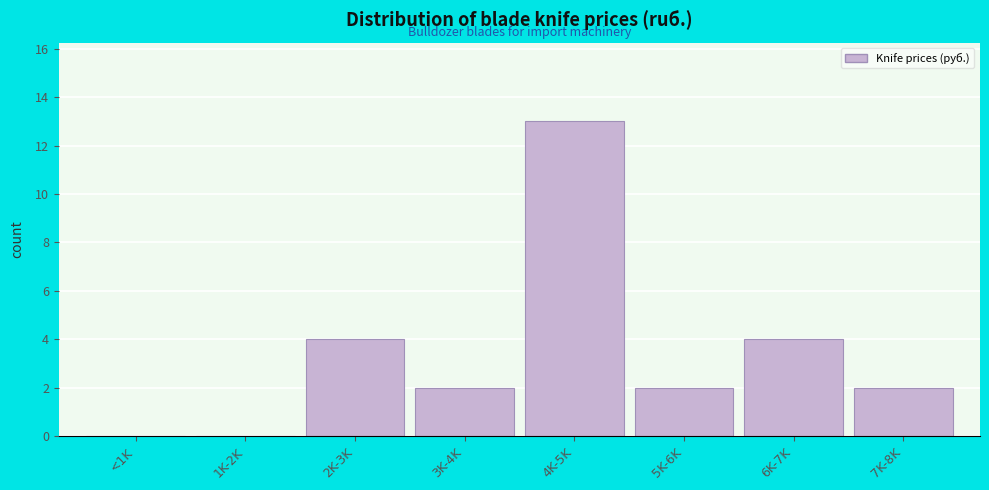

Reading left to right, transcribe all the data shown in this chart.

<1K=0	1K-2K=0	2K-3K=4	3K-4K=2	4K-5K=13	5K-6K=2	6K-7K=4	7K-8K=2